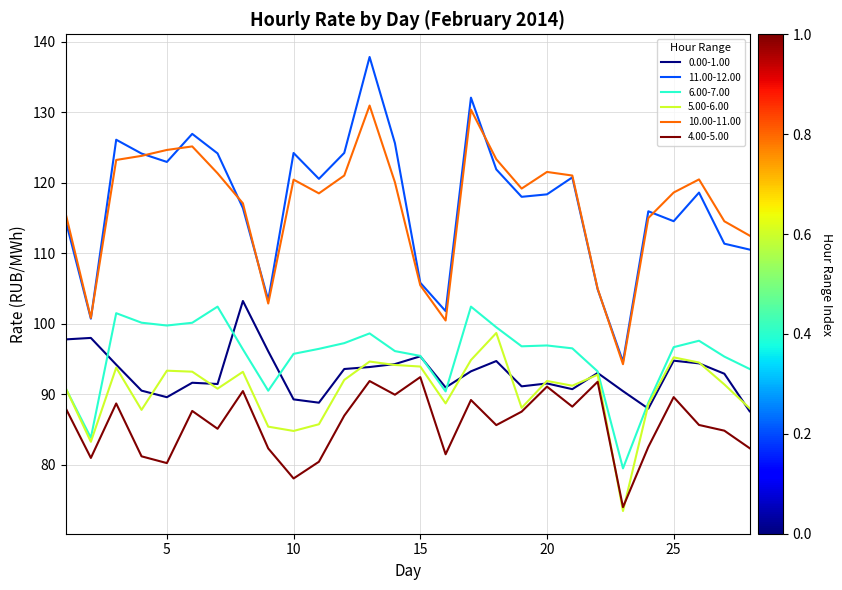

True or false: 11.00-12.00 and 5.00-6.00 intersect in this chart.

False